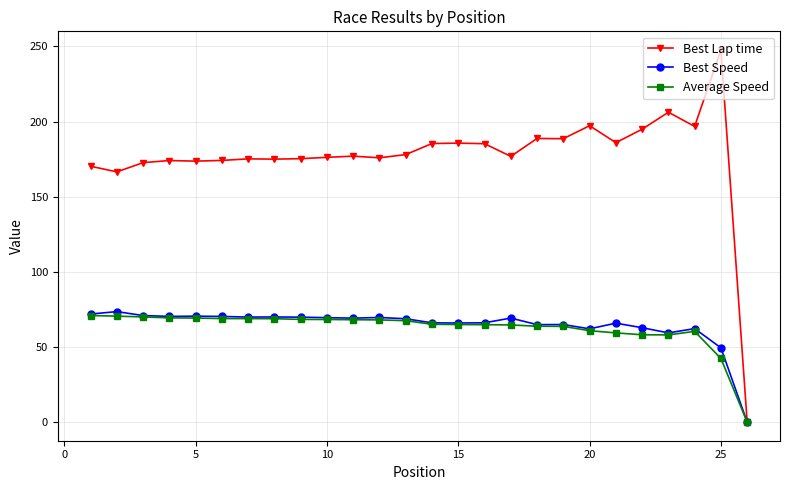

At how many categories does at least one series exceed 35?

25